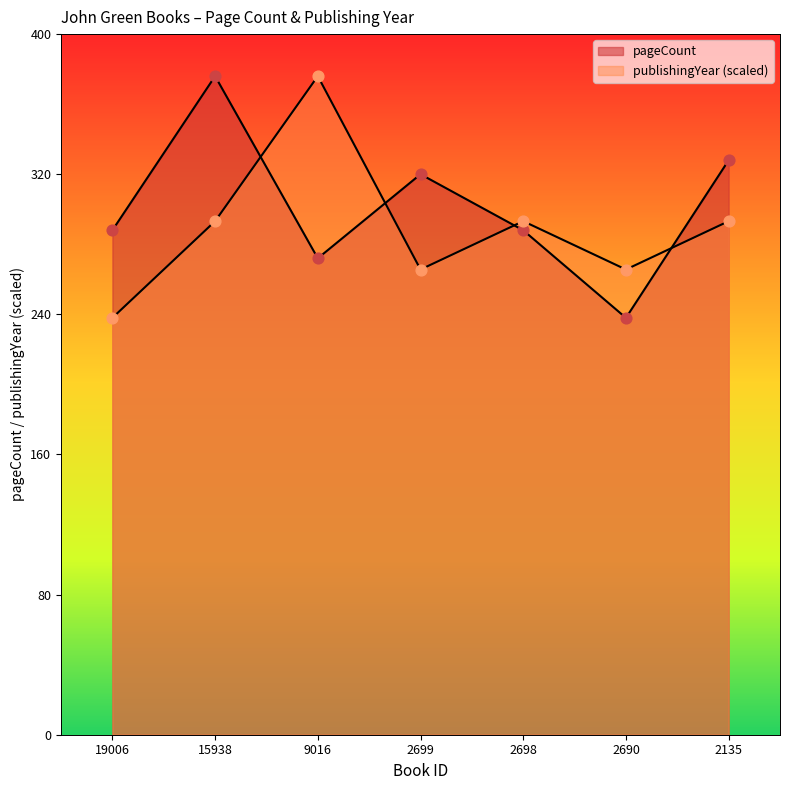

At how many categories does at least one series exceed 263?

7